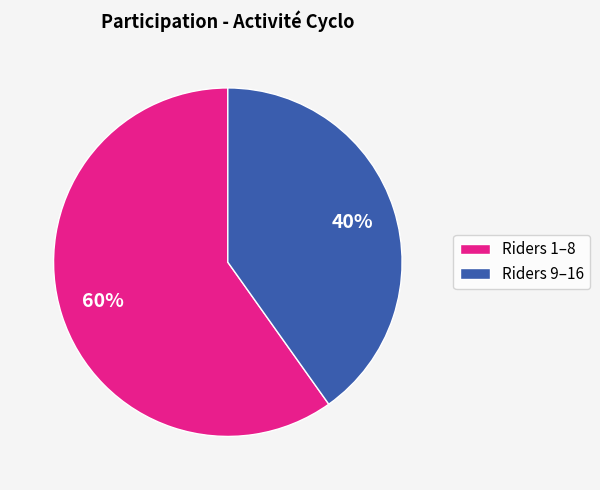

To the nearest percent, what portion does Riders 1–8 represent?

60%